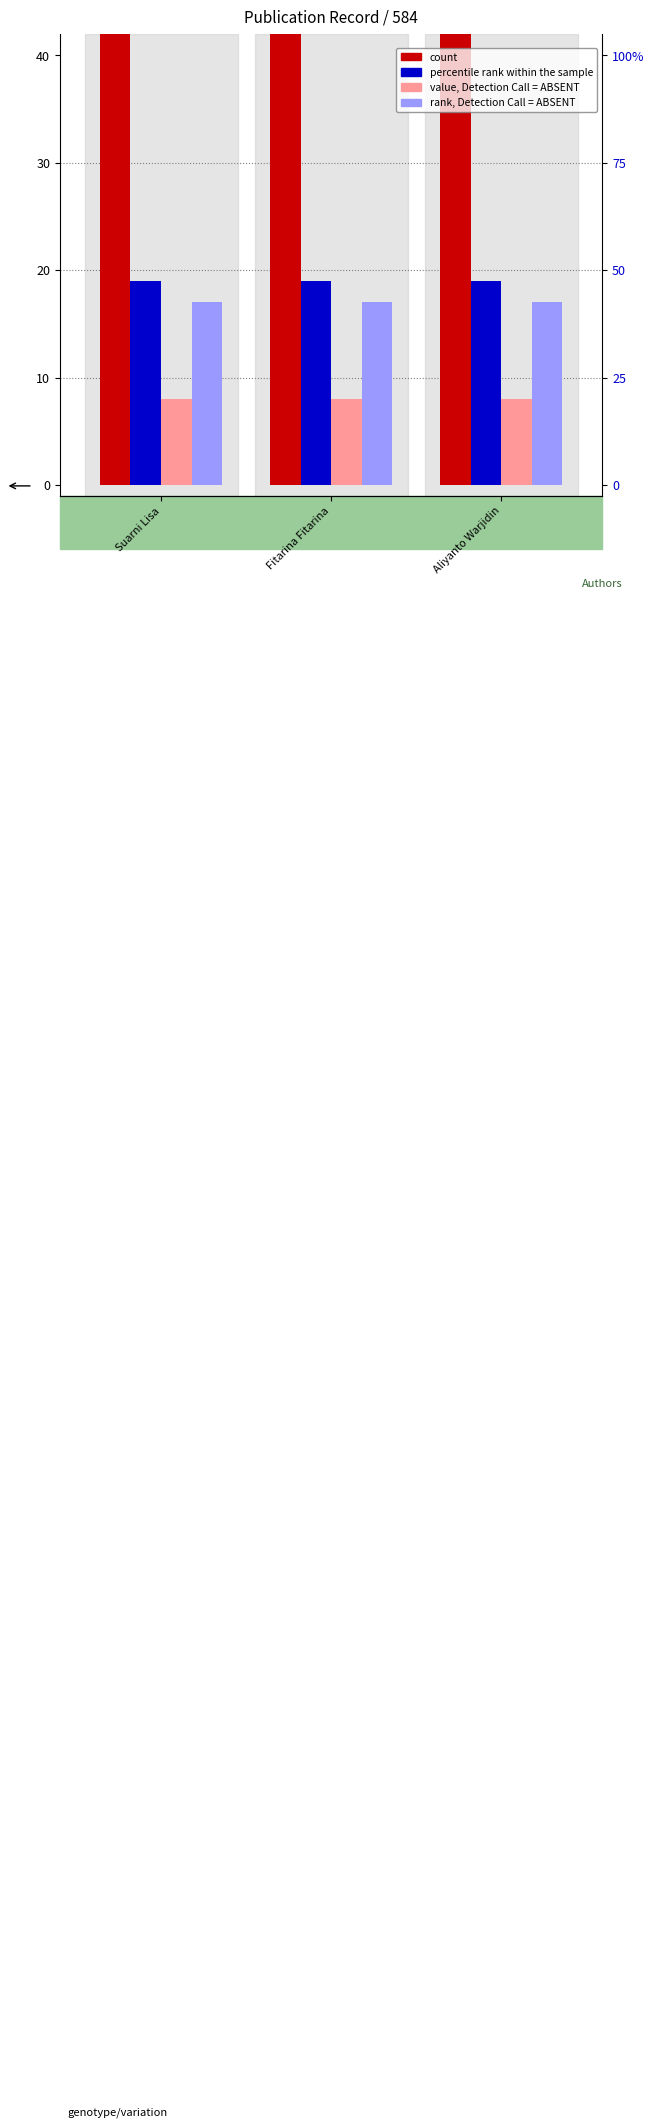

Which series has the largest total across all categories?

count